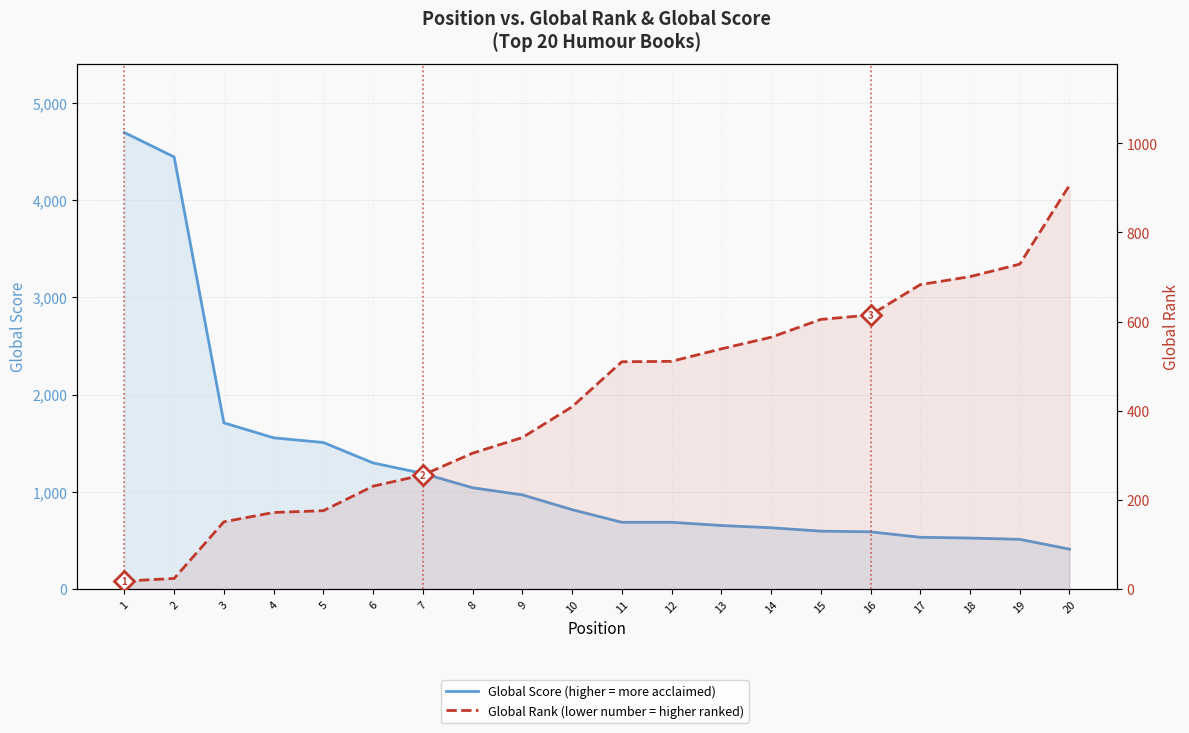

True or false: Global Rank has more than 0 interior local peaks.

False